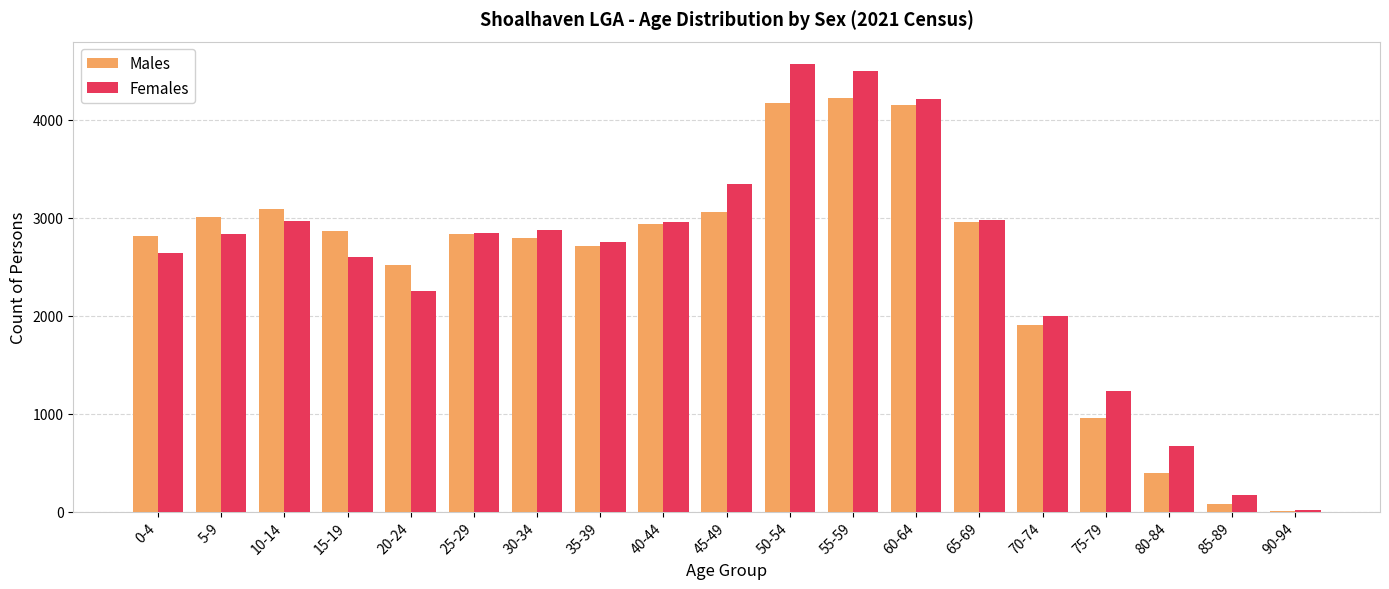

What is the sum of all Males values?

47428